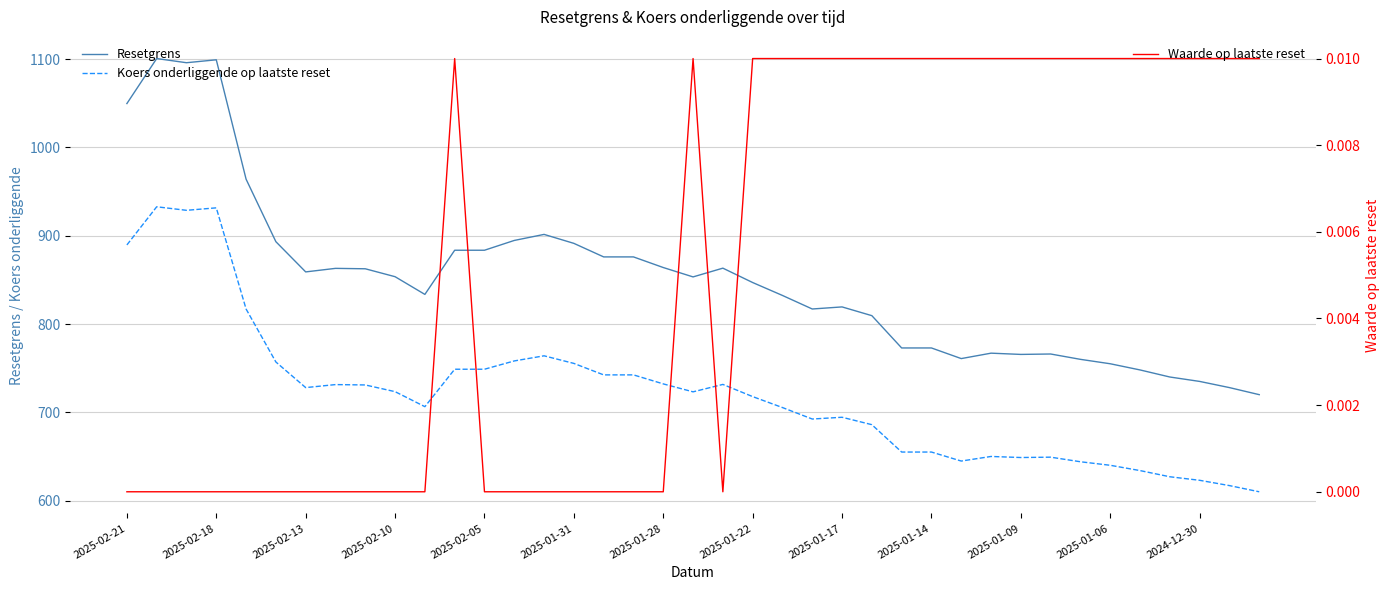

At which category does the chart reach its peak across all series?

2025-02-18